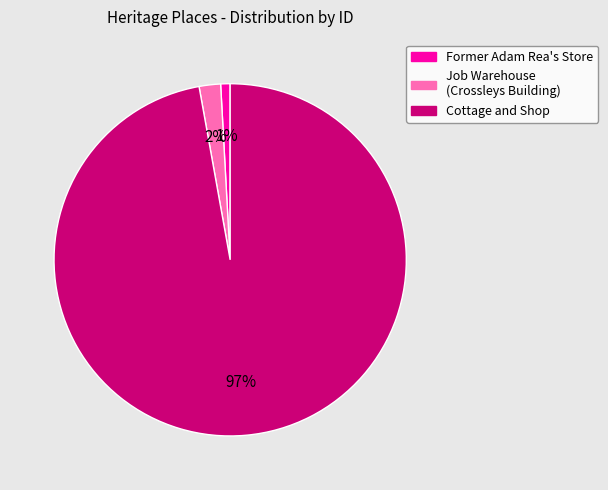

To the nearest percent, what is the average slice percentage?

33%